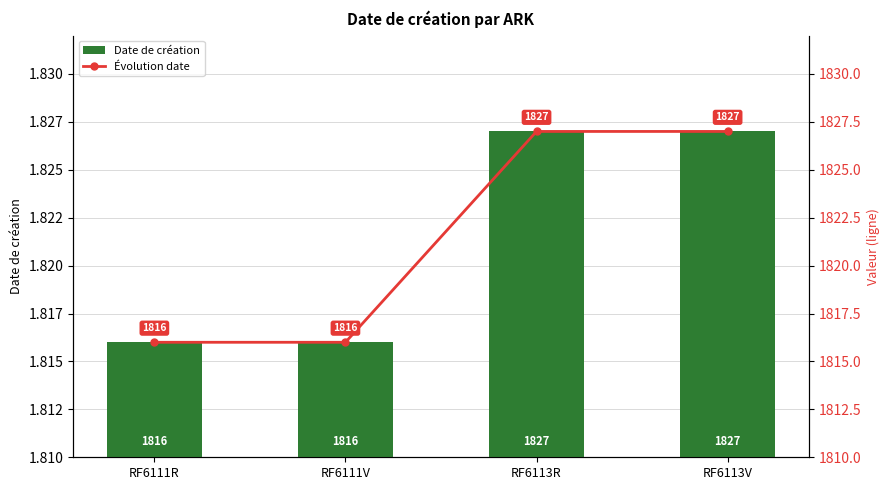

How many series are shown in this chart?

2